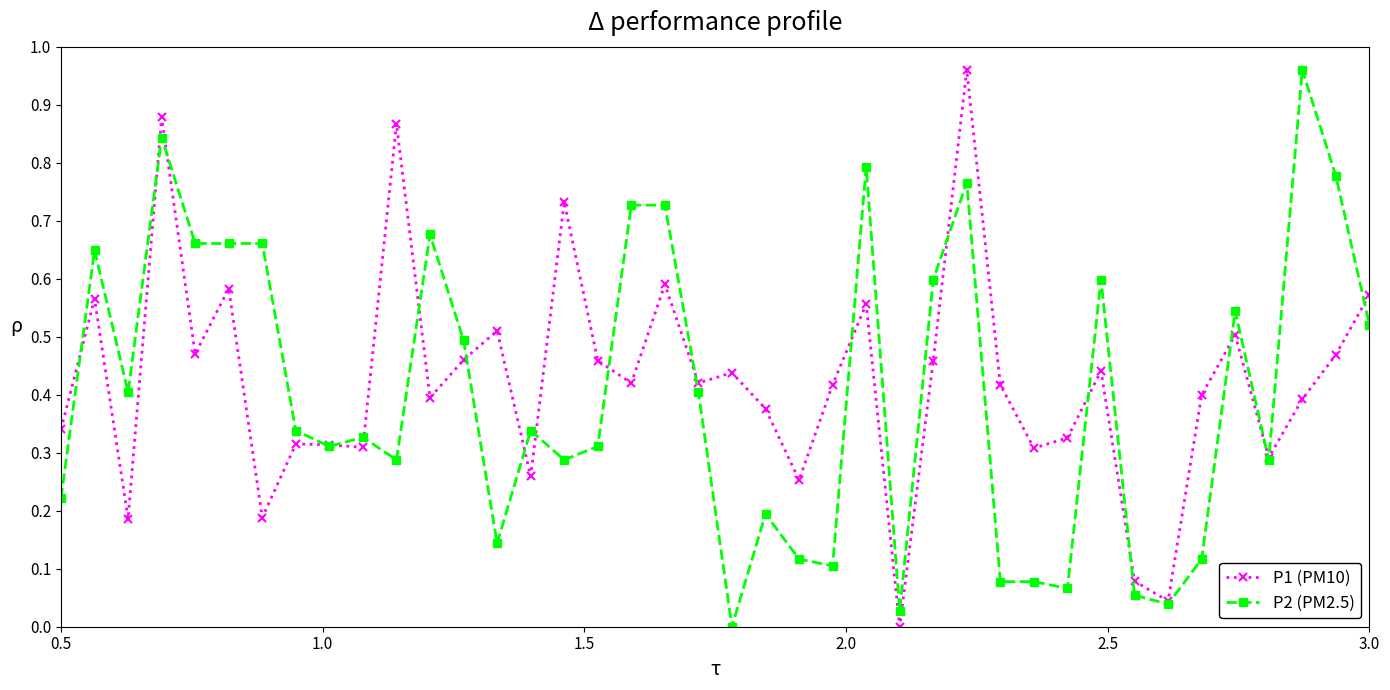

True or false: P1 (PM10) has more than 1 interior local peaks.

True